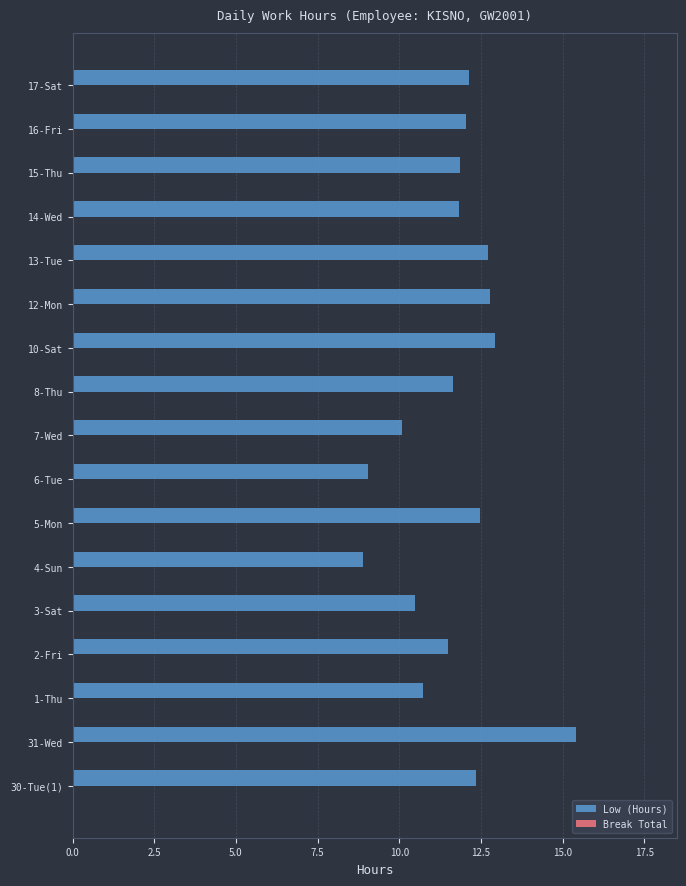

What is the minimum value shown in the chart?

8.9